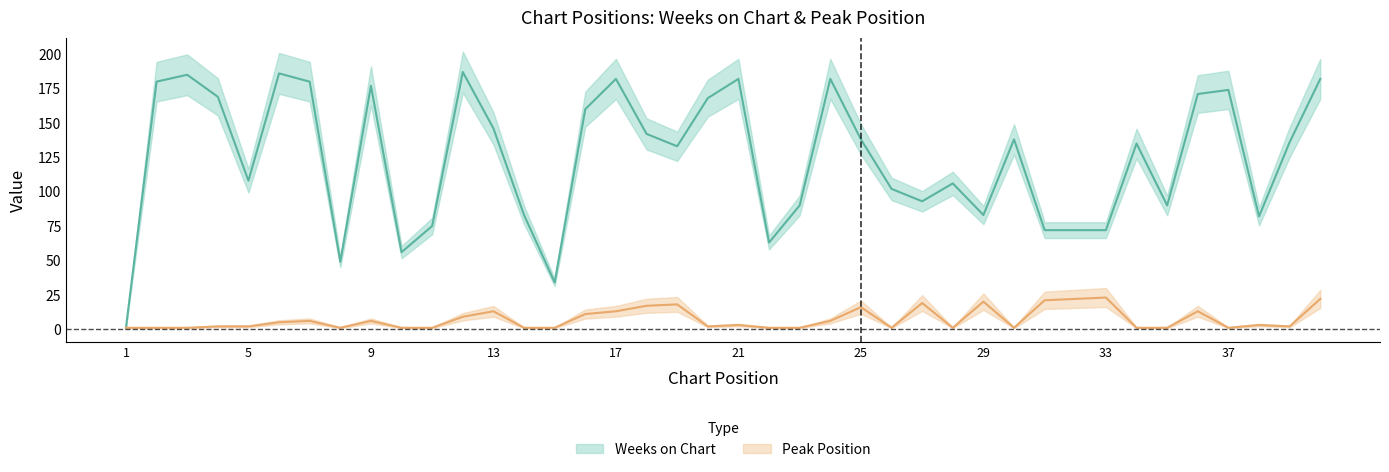

Which series has the largest total across all categories?

Weeks on Chart